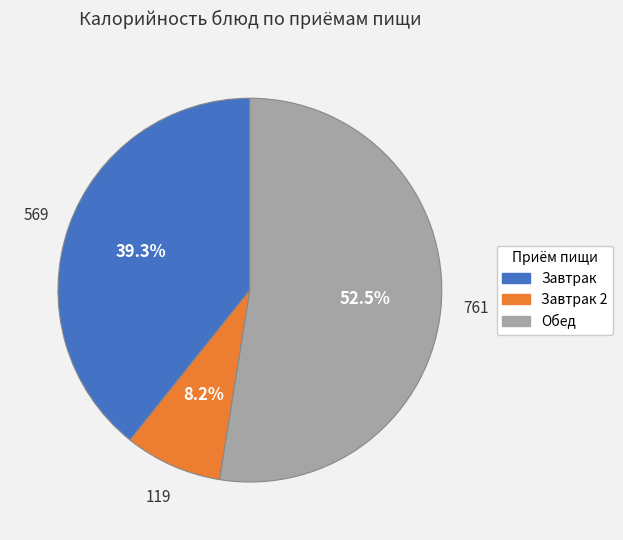

Is there a majority slice in this chart?

Yes